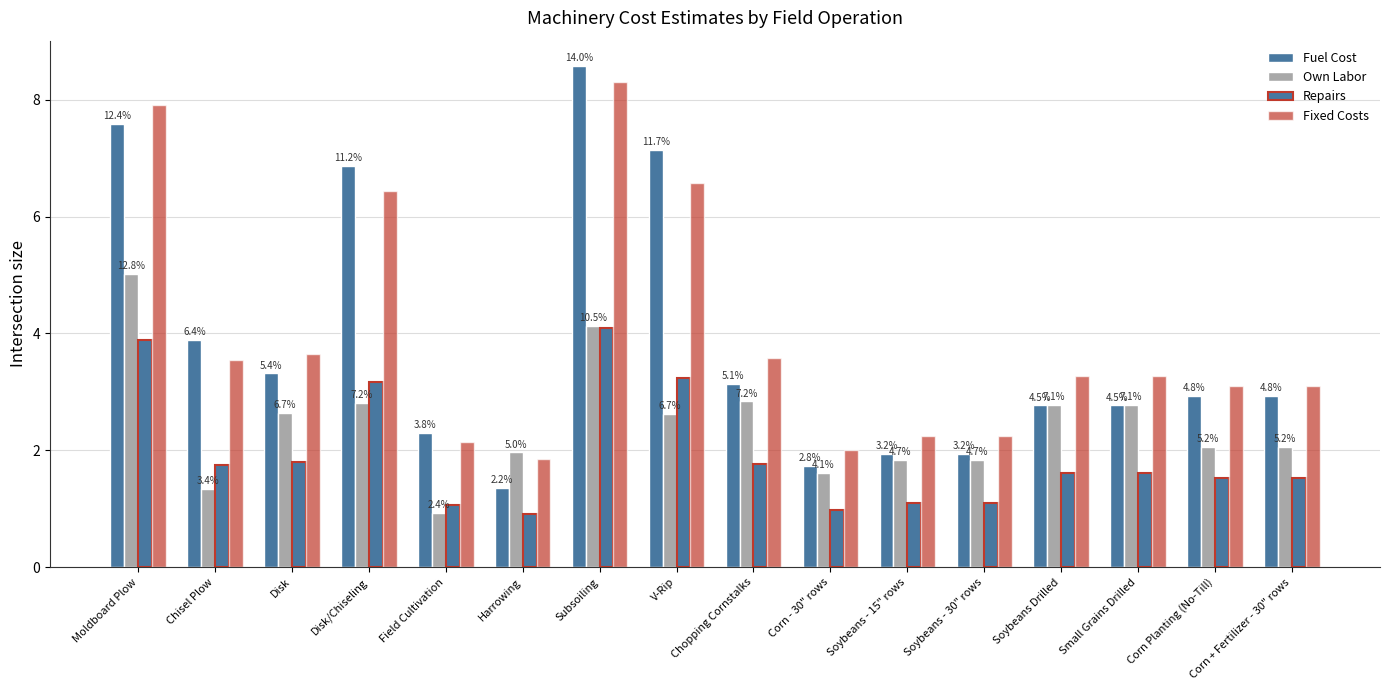

Are the bars horizontal?

No